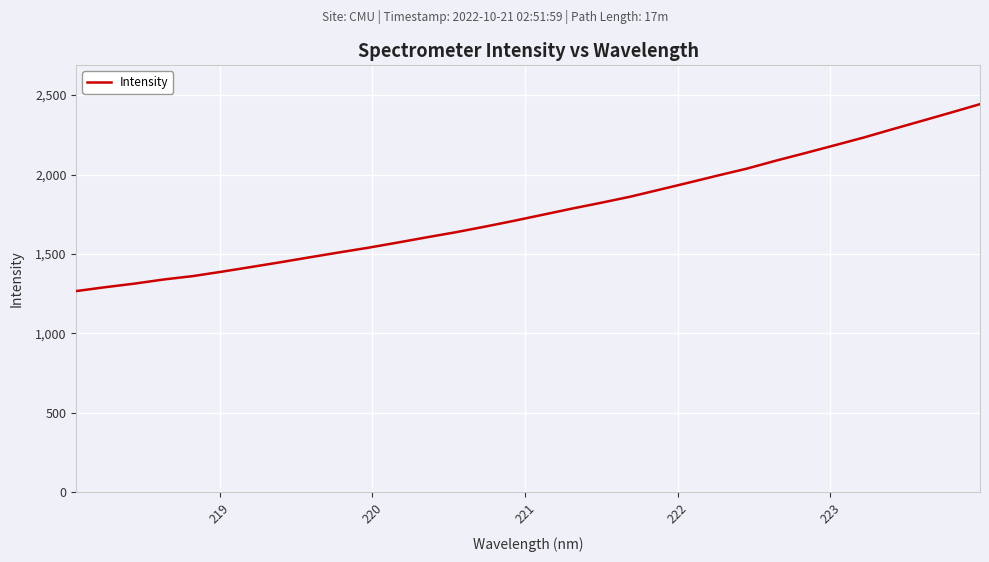

Reading left to right, extract all data points from this chart.

1266.8	1291.3	1313.8	1339.8	1361.2	1389.1	1418.5	1448.3	1479.3	1509.7	1539.3	1571.5	1604.6	1636.8	1671.9	1708.8	1747.3	1785.9	1822.6	1861.0	1904.9	1949.0	1993.9	2037.5	2087.7	2135.1	2183.7	2232.6	2285.5	2337.4	2389.8	2442.9